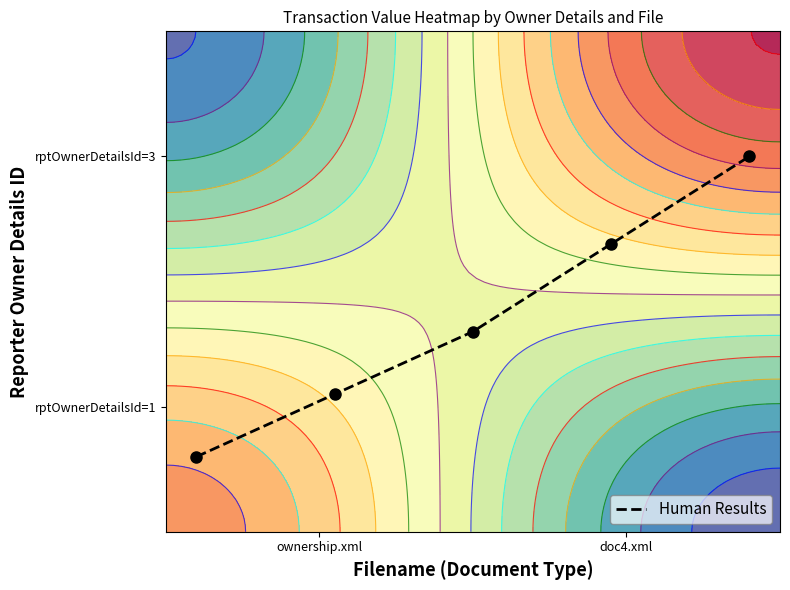

What is the maximum value shown in the chart?

0.8